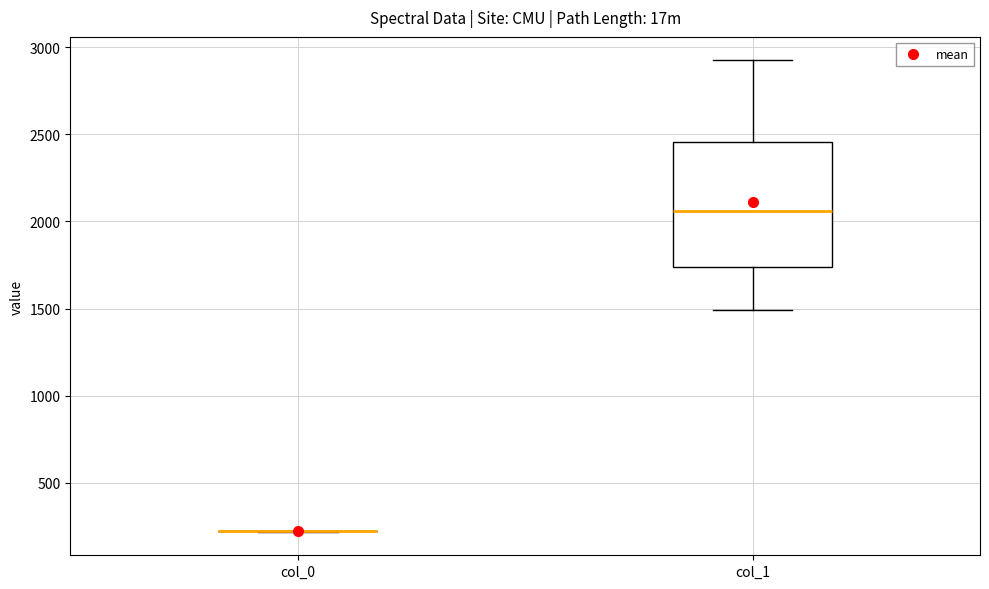

Reading left to right, read every box against the y-axis: the position of its median line, the range the box covers, and the ends of its whiskers. The values are not printed on the chart, so give them approximately, as read against the axis.

col_0: box collapsed to a line at 200, whiskers 200 to 200
col_1: median 2050, box 1750 to 2450, whiskers 1500 to 2900